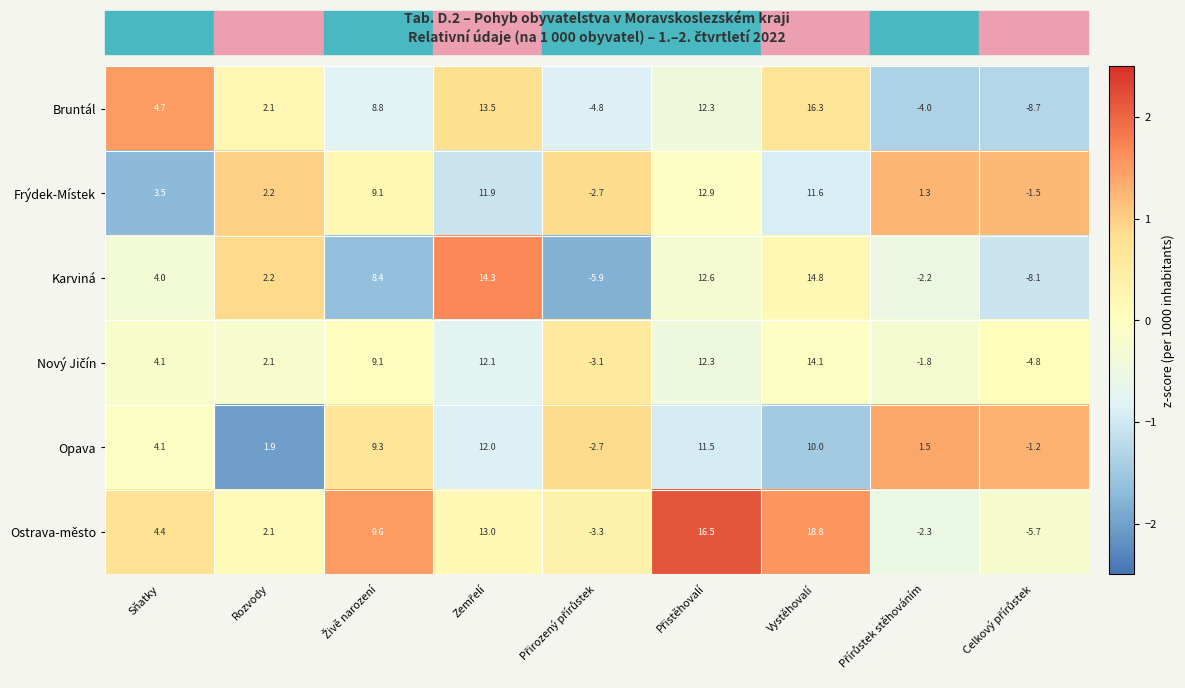

Where does the Ostrava-město series first go above 4?

Sňatky